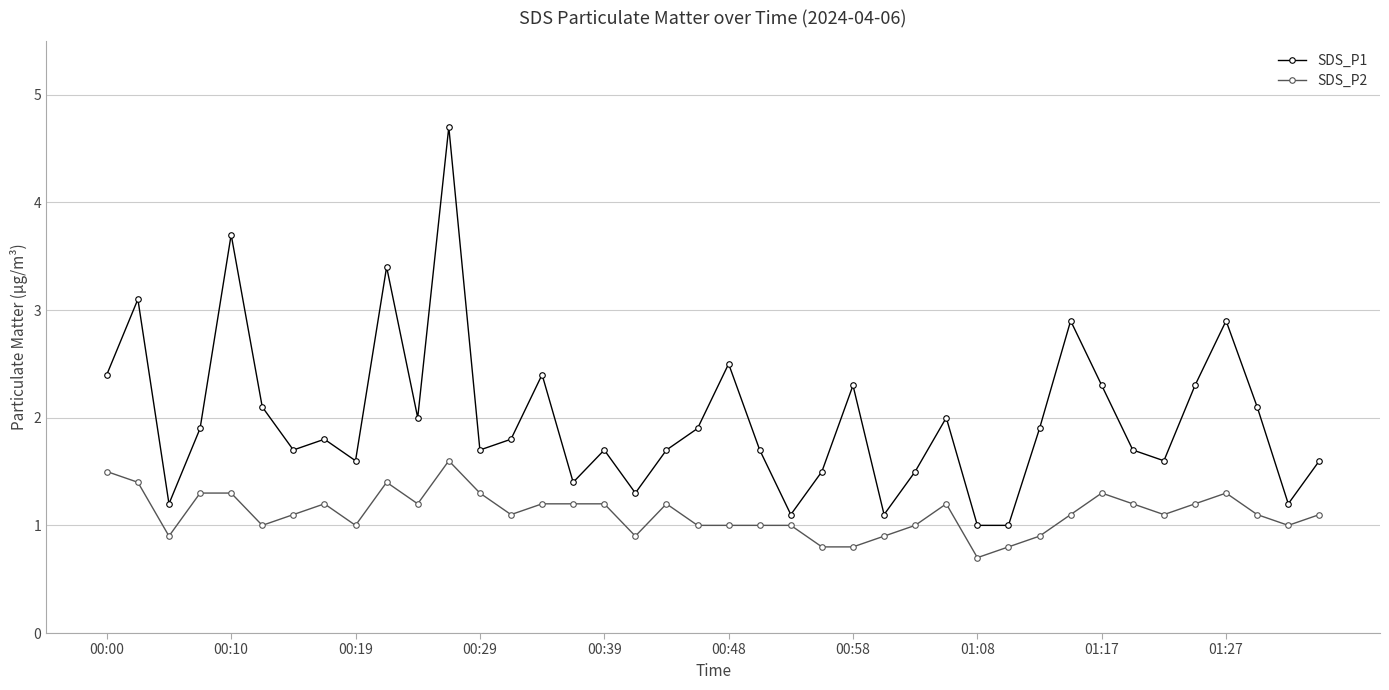

What is the difference between the maximum and minimum values in the SDS_P1 series?

3.7